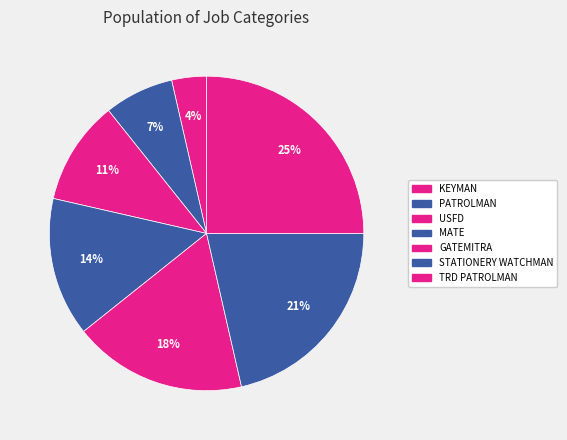

How many slices are in this pie chart?

7